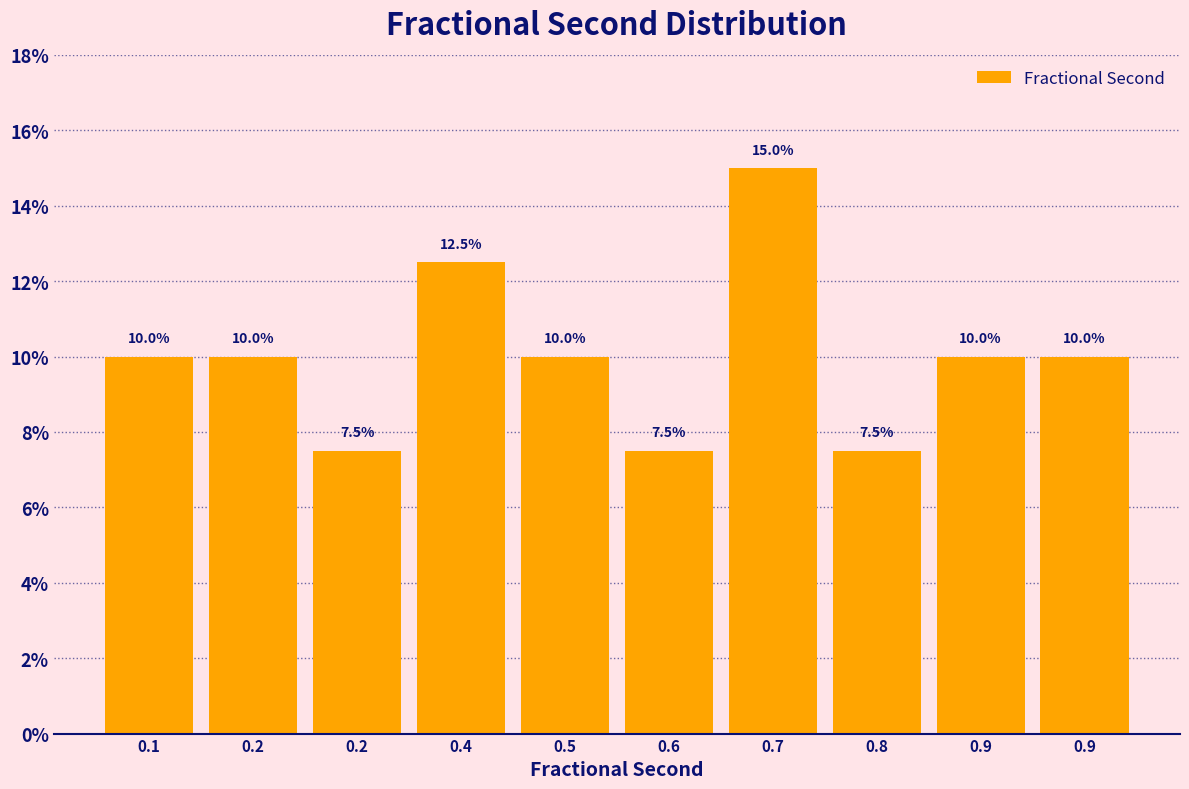

How many values are below 10?

3